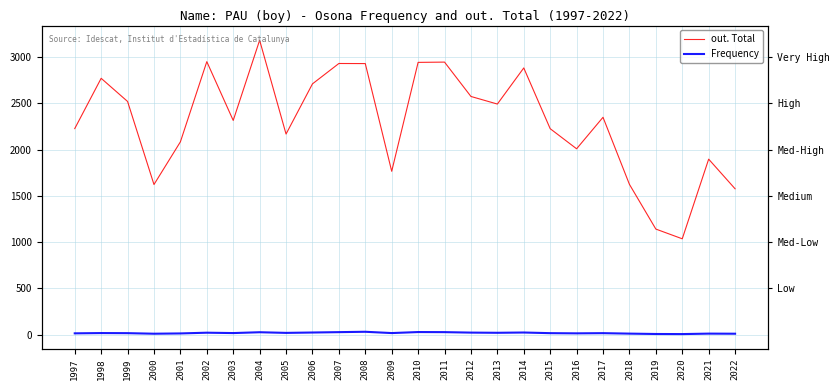

Does the chart display data point markers on the line(s)?

No